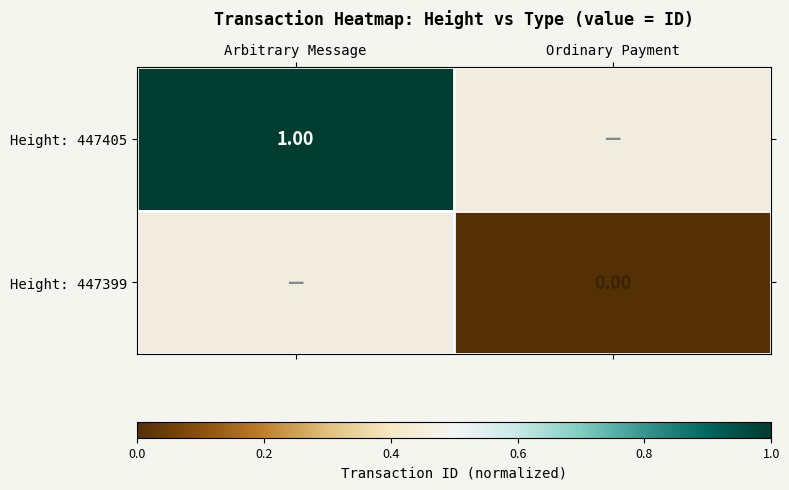

What is the highest value of the Height: 447405 series?

1.0